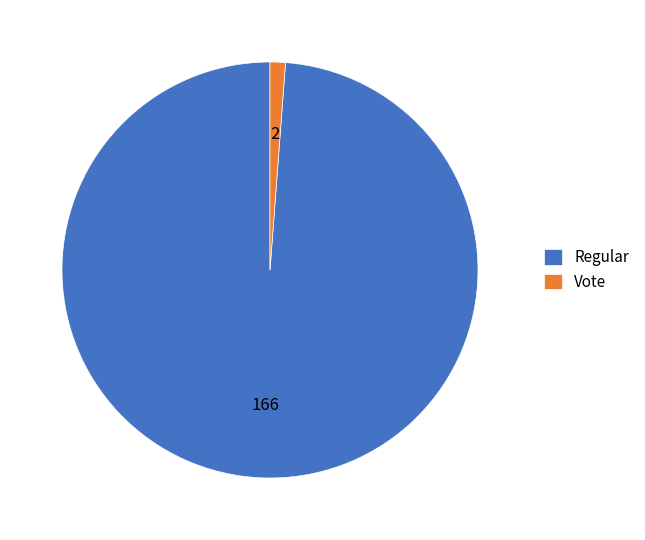

True or false: Vote accounts for 15% of the total.

False